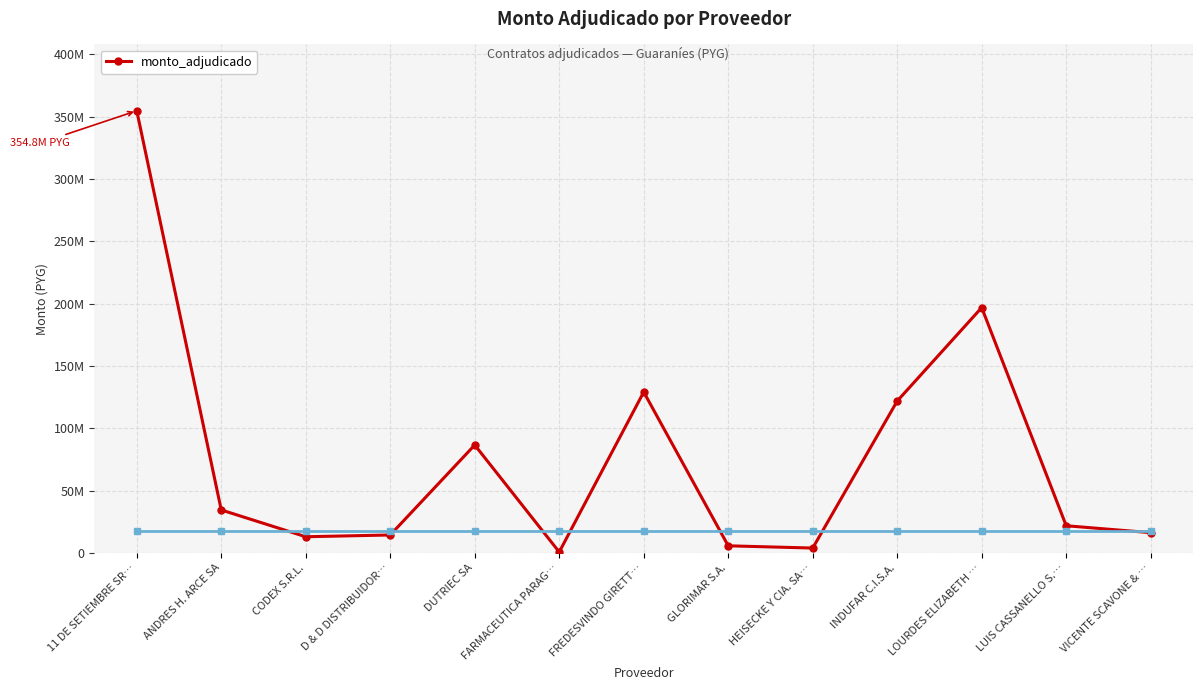

Is this an area chart (filled region under the line)?

No